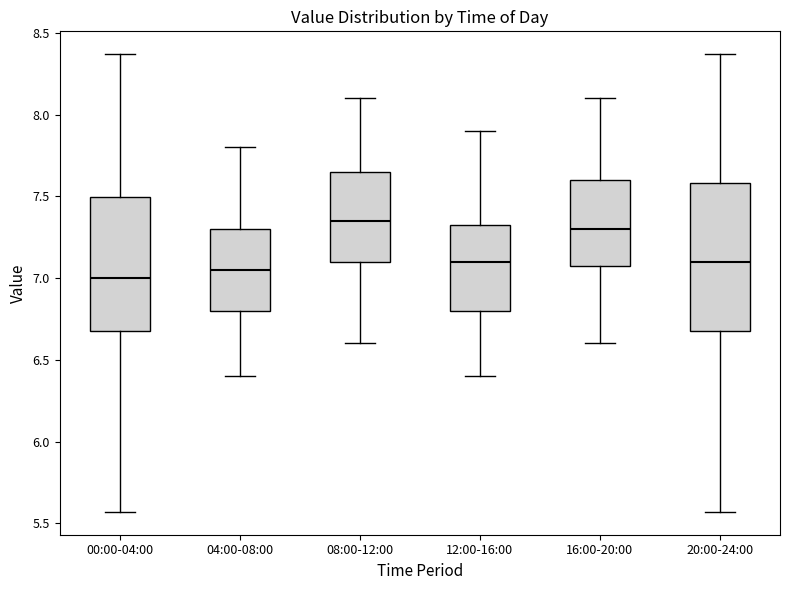

Reading left to right, transcribe this box plot: for each box, give where its median line is, the range the box spans, and where its two whiskers end, as read against the y-axis. The values are not printed on the chart, so give them approximately, as read against the axis.

00:00-04:00: median 7.00, box 6.70 to 7.50, whiskers 5.55 to 8.35
04:00-08:00: median 7.05, box 6.80 to 7.30, whiskers 6.40 to 7.80
08:00-12:00: median 7.35, box 7.10 to 7.65, whiskers 6.60 to 8.10
12:00-16:00: median 7.10, box 6.80 to 7.35, whiskers 6.40 to 7.90
16:00-20:00: median 7.30, box 7.10 to 7.60, whiskers 6.60 to 8.10
20:00-24:00: median 7.10, box 6.70 to 7.60, whiskers 5.55 to 8.35